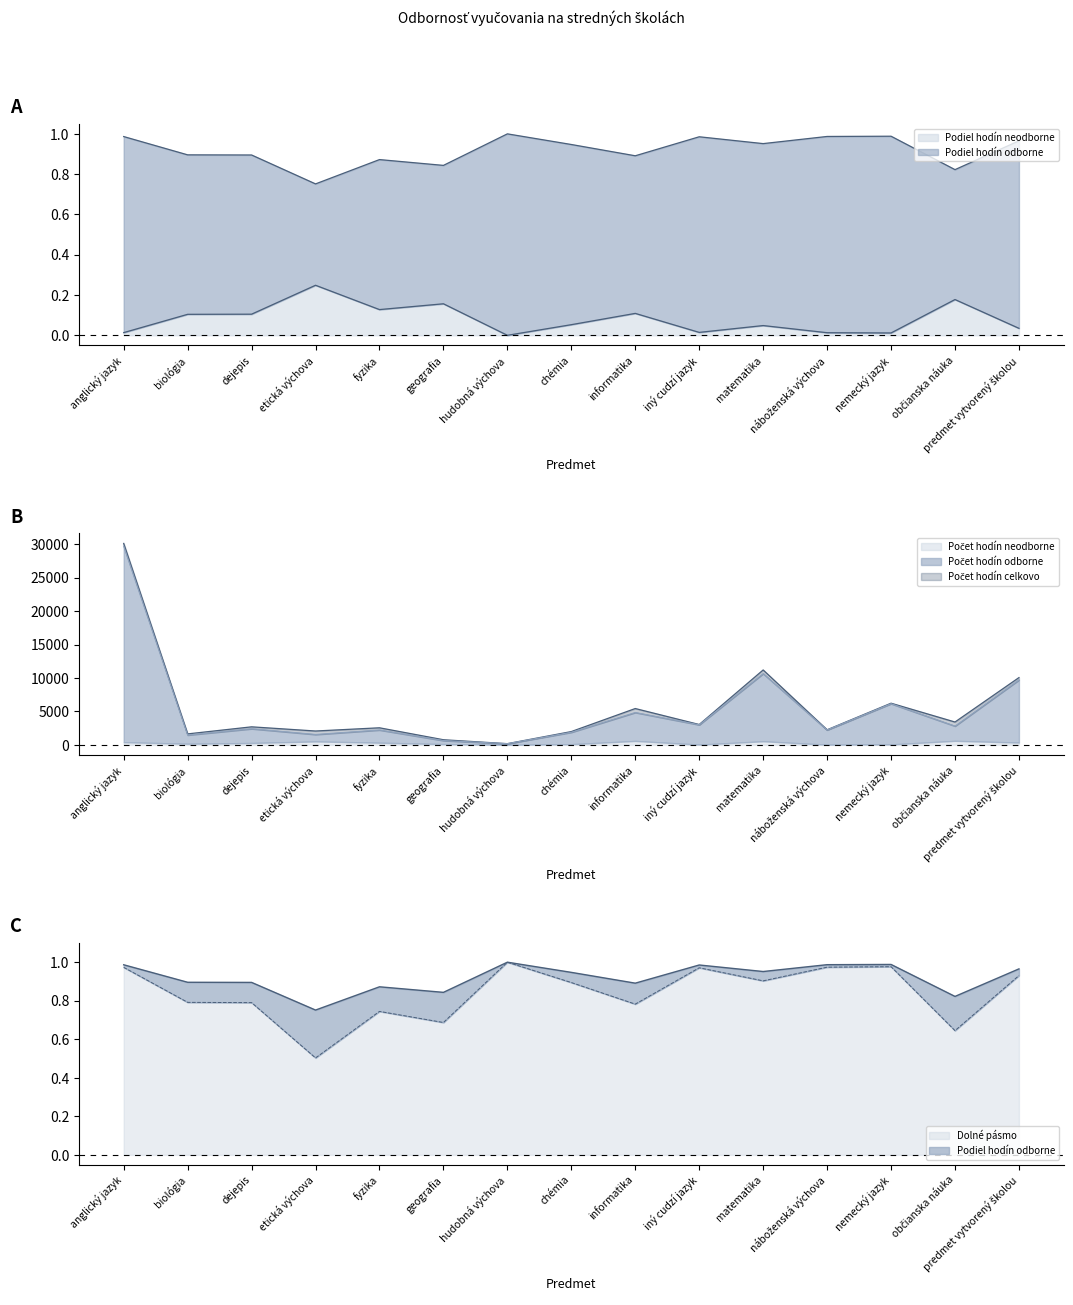

What is the value of the Počet hodín celkovo point at the 4th from the left?

2073.0